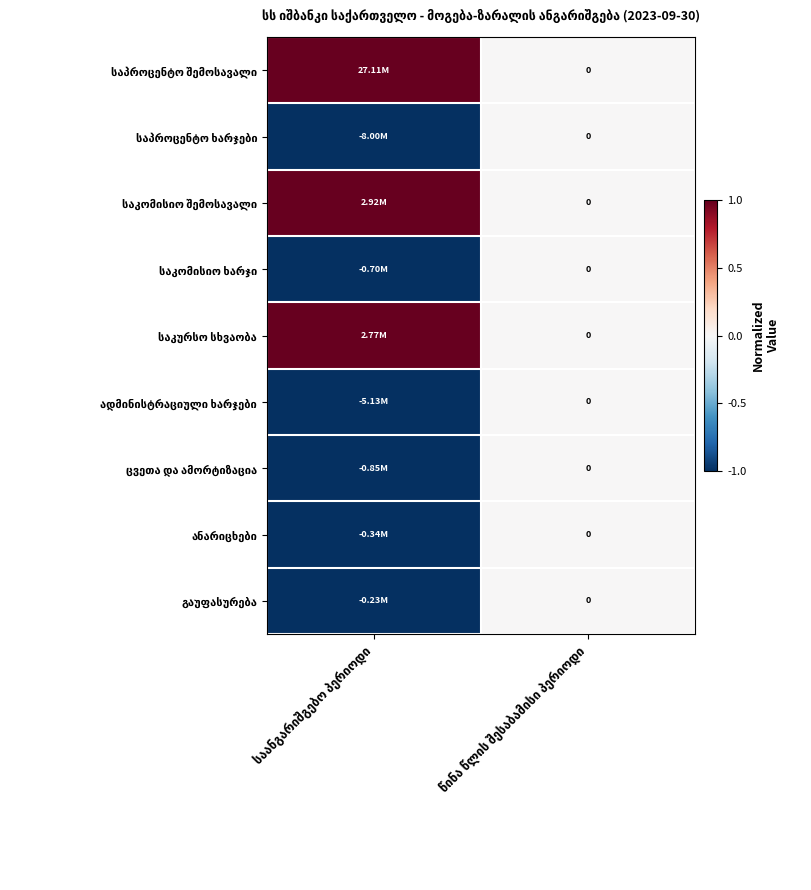

True or false: გაუფასურება has a value of -1 at საანგარიშგებო პერიოდი.

False